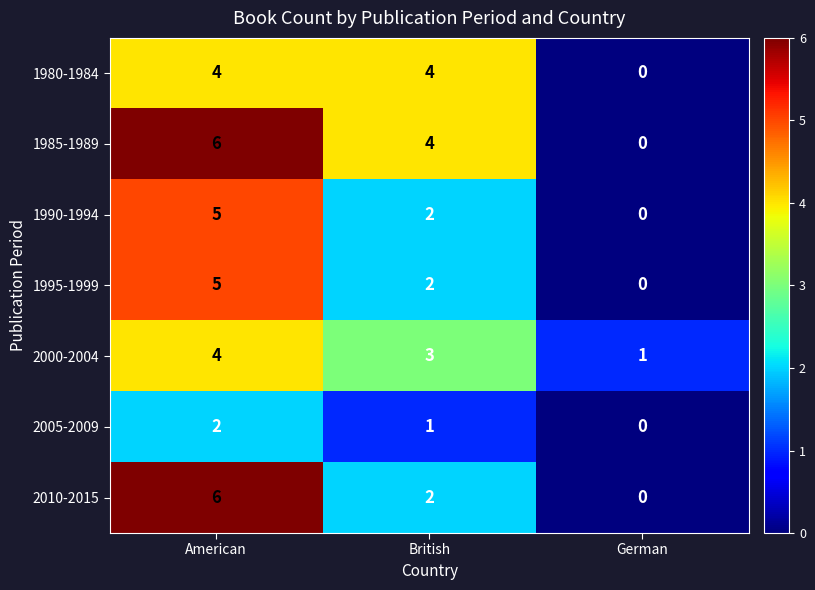

At which category is the sum across all series the highest?

American